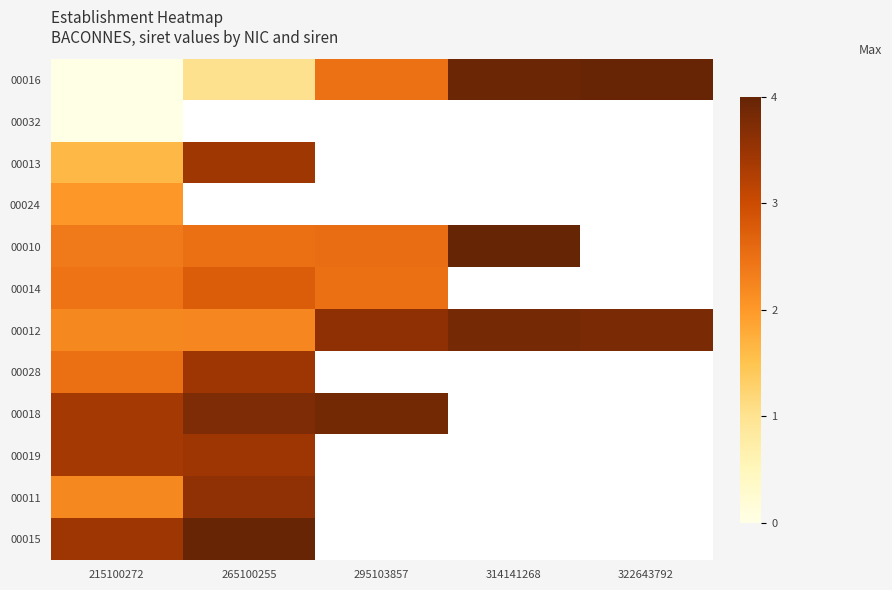

Is it true that 00013 equals 4.8 at 265100255?

False